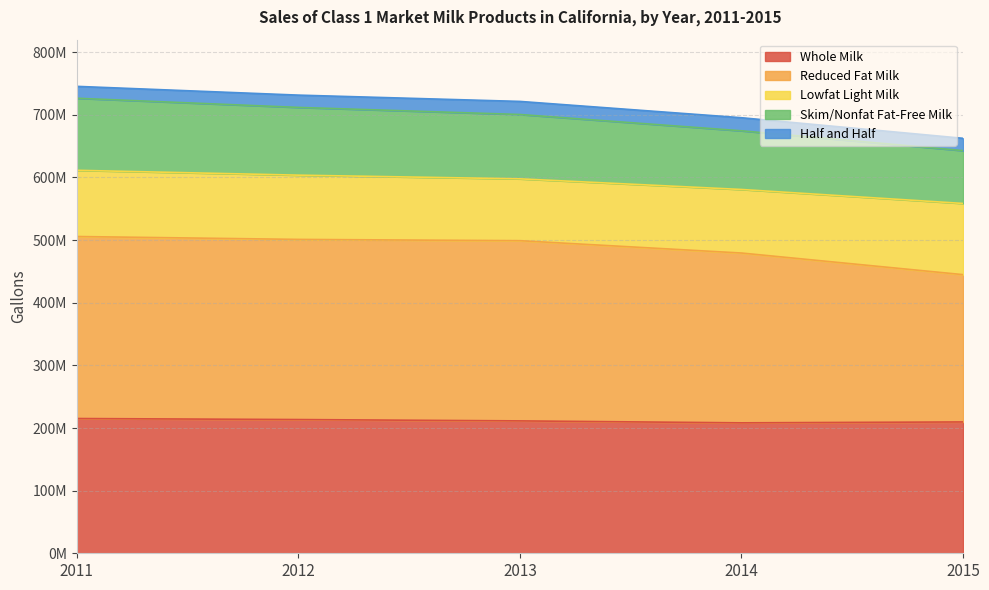

At which category is the sum across all series the highest?

2011